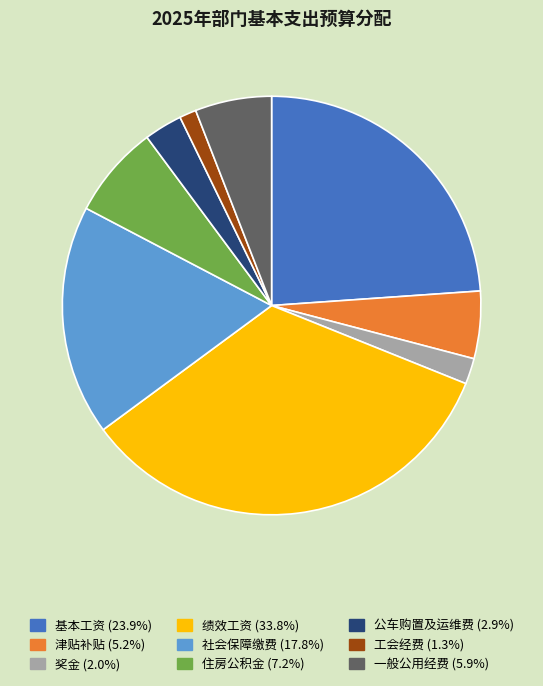

Rank the categories by value from lowest to highest.

工会经费, 奖金, 公车购置及运维费, 津贴补贴, 一般公用经费, 住房公积金, 社会保障缴费, 基本工资, 绩效工资